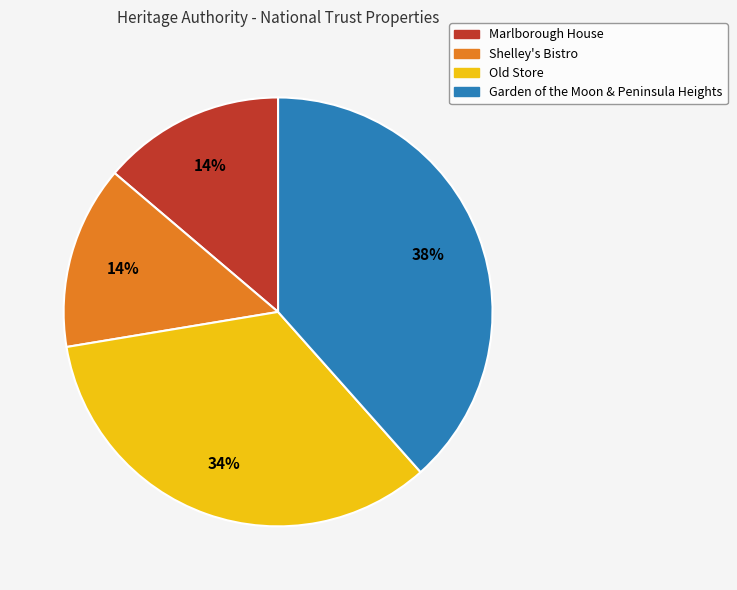

Which slice is the largest?

Garden of the Moon & Peninsula Heights